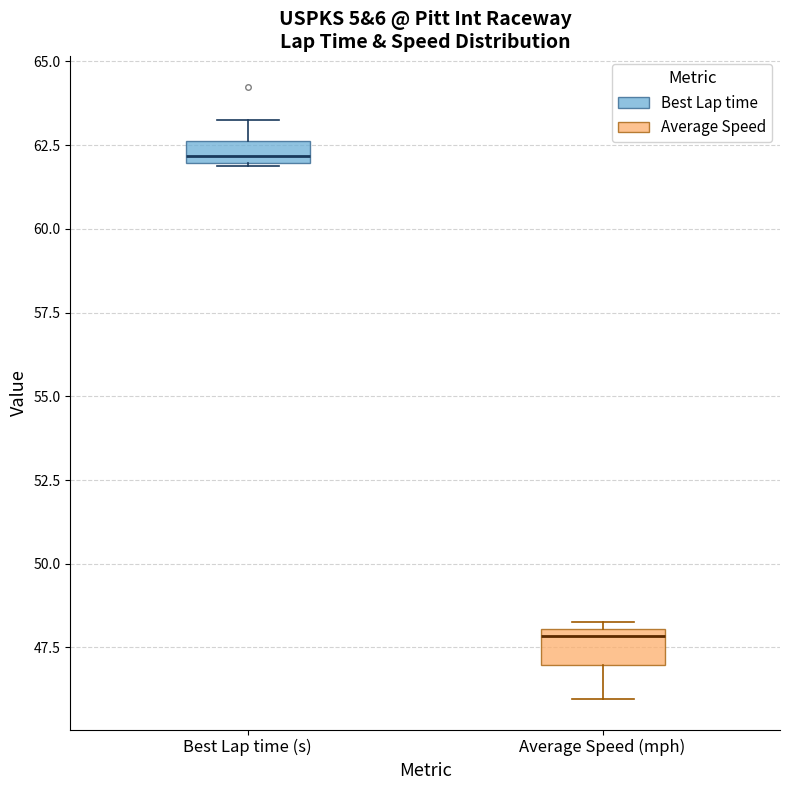

Where is the lower edge of the box for Best Lap time (s) on the y-axis? The values are not printed on the chart, so give them approximately, as read against the axis.

62.0